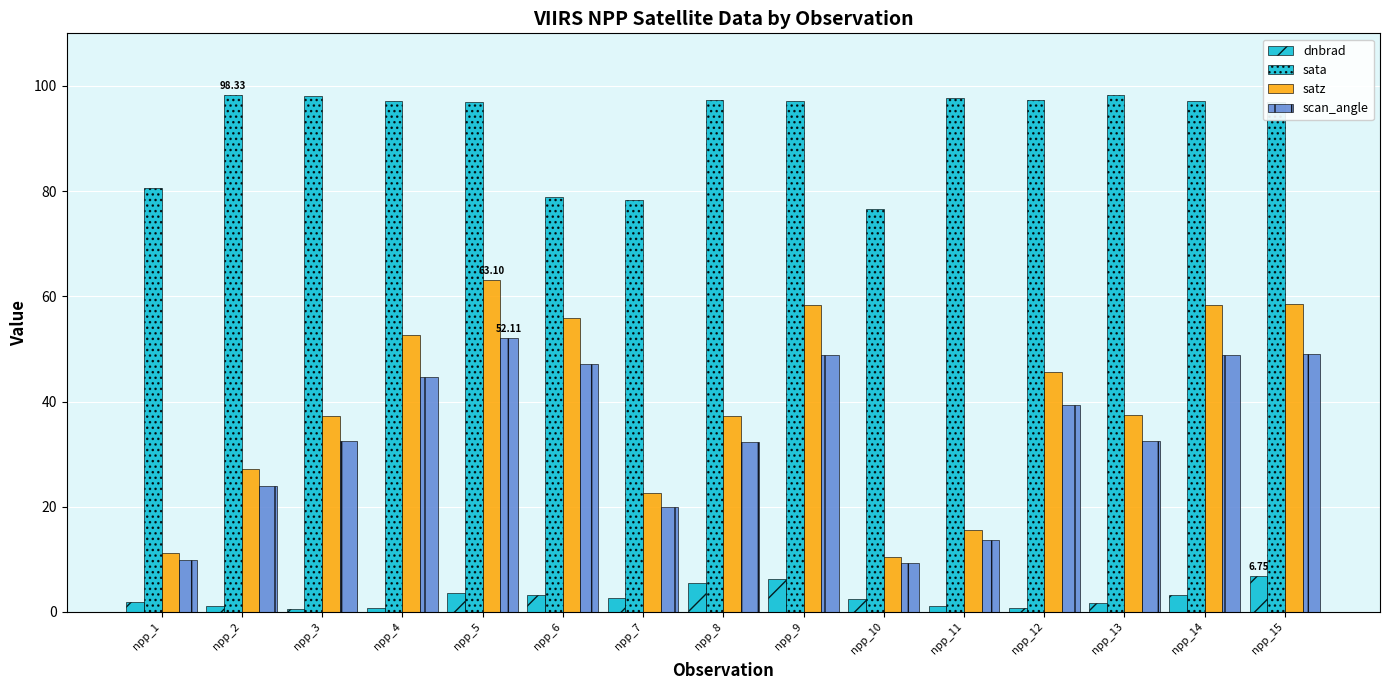

Are the bars horizontal?

No